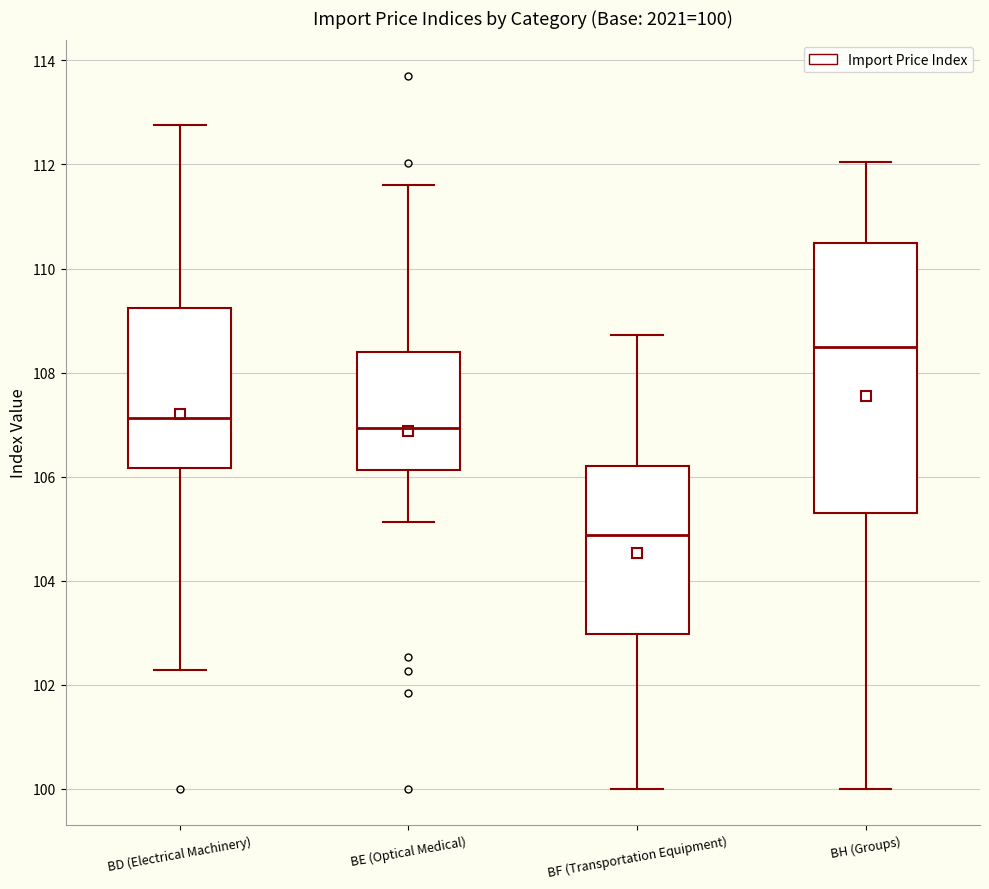

Which box is the tallest, from its lower edge to its upper edge?

BH (Groups)